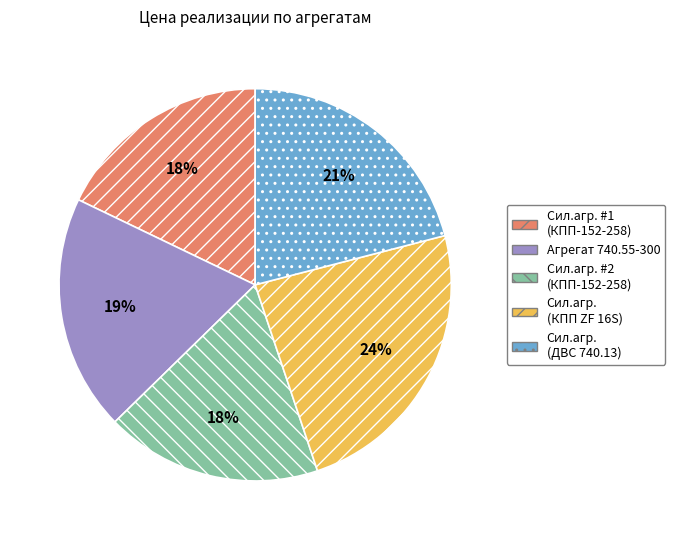

To the nearest percent, what is the difference between the Сил.агр. #2 (КПП-152-258) and Сил.агр. (ДВС 740.13) slice percentages?

3%